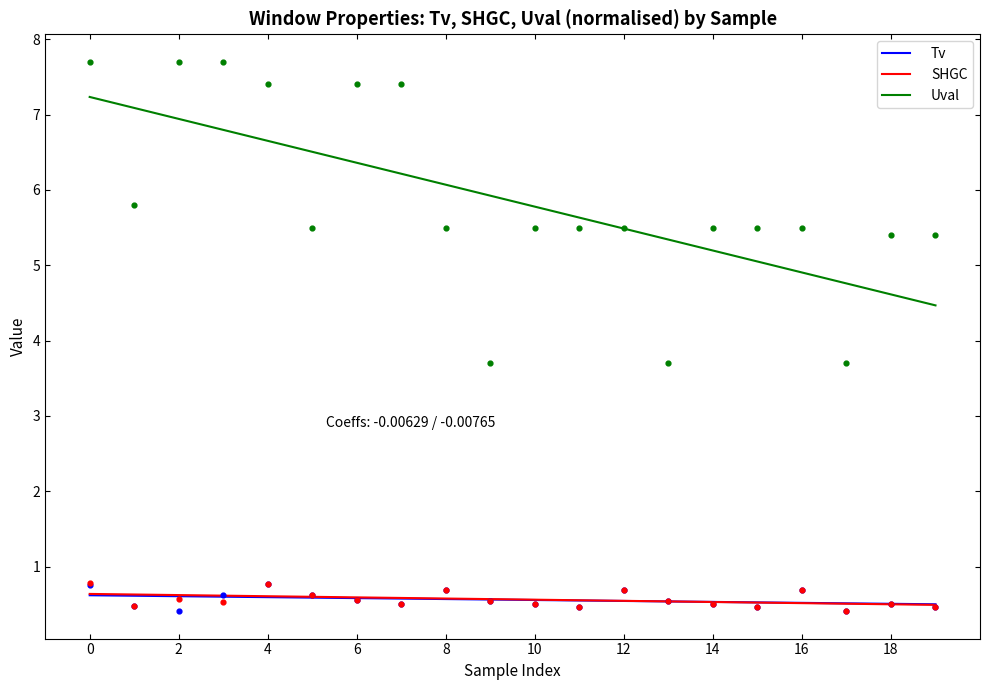

What are all the series names shown in the legend?

Tv, SHGC, Uval